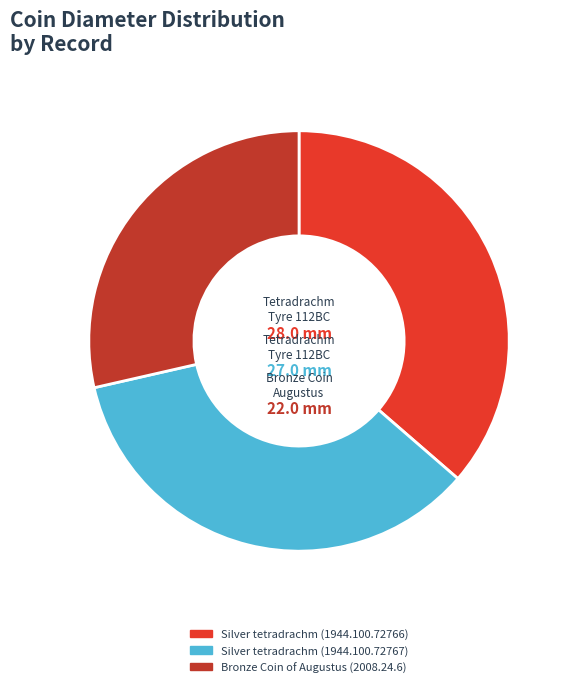

What is the ratio of the value at Bronze Coin of Augustus (2008.24.6) to the value at Silver tetradrachm (1944.100.72766)?

0.8